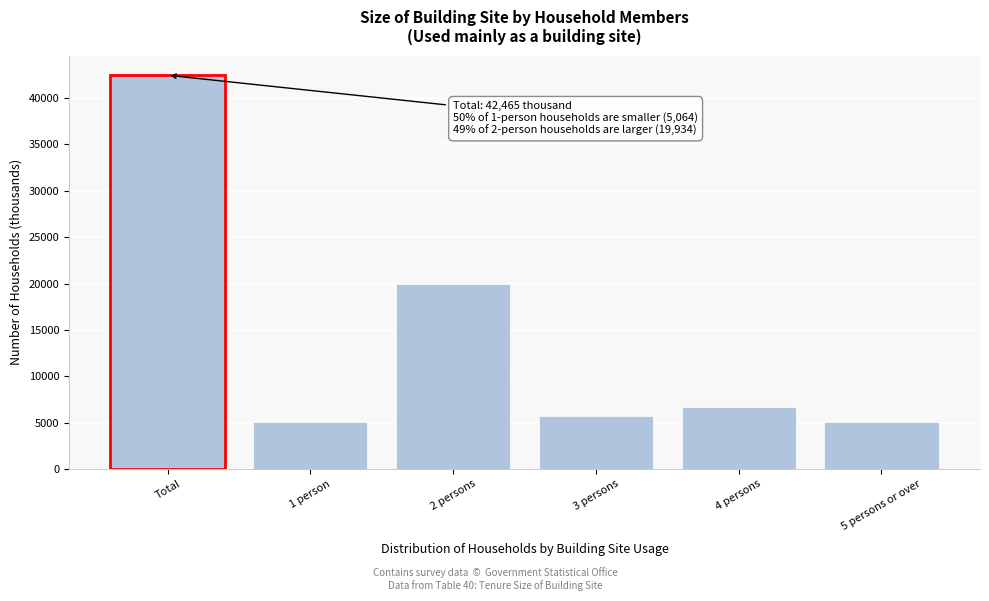

True or false: the data shows 42465 at Total.

True